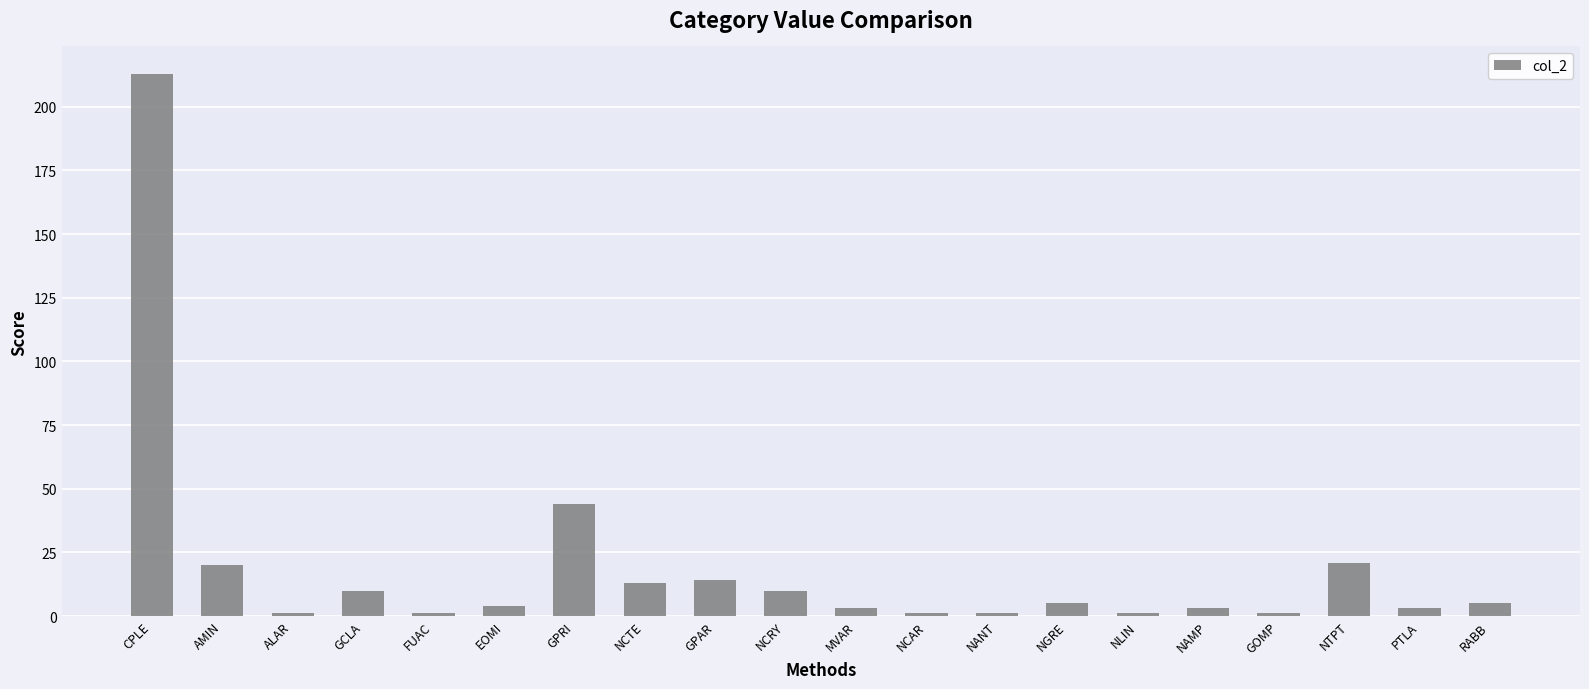

What is the ratio of the value at FUAC to the value at MVAR?

0.3